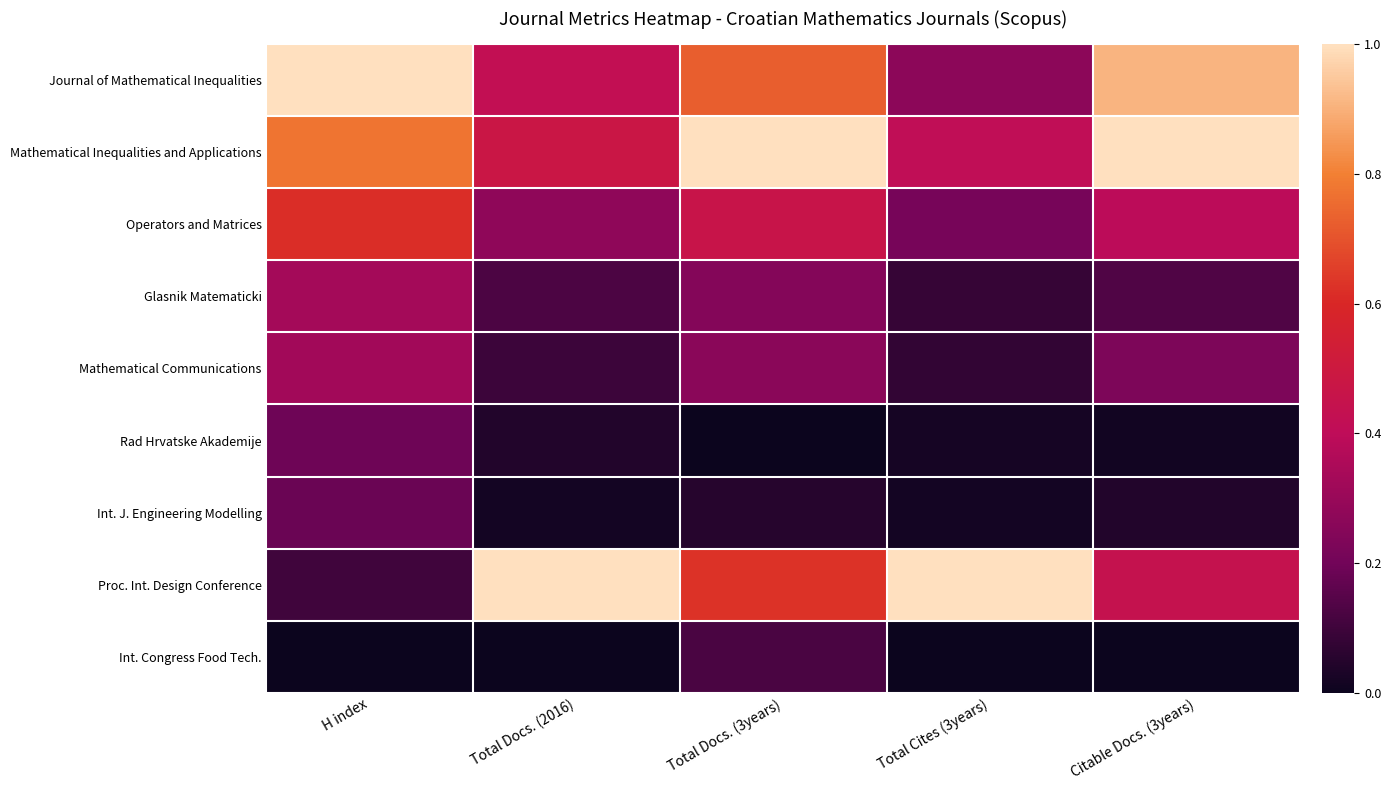

At which category does the chart reach its peak across all series?

H index